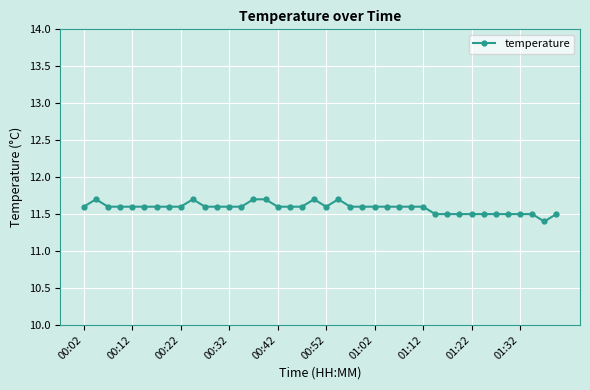

How many values are between 11 and 12?

40